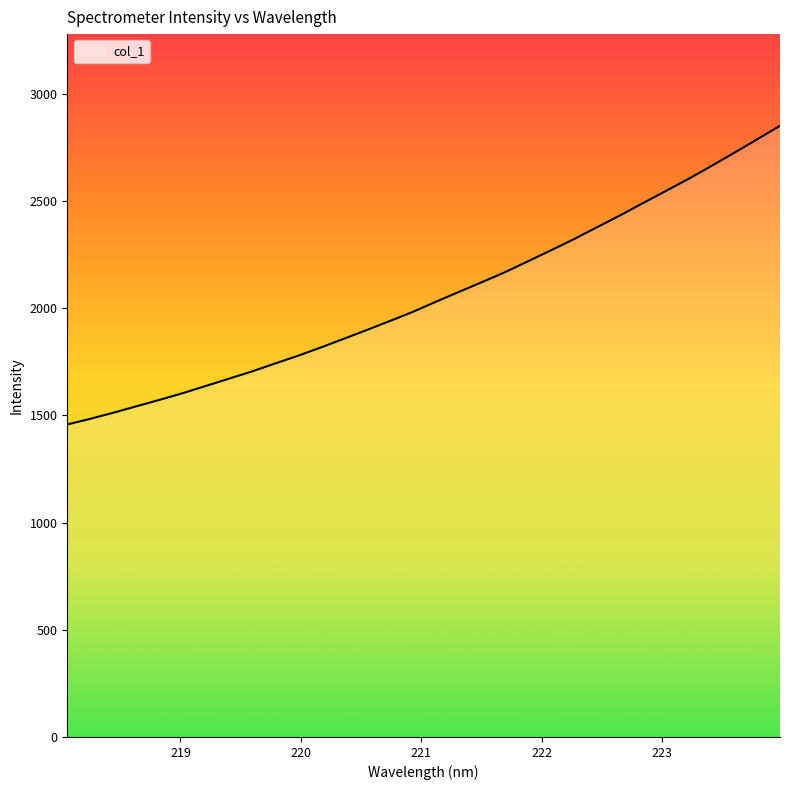

What is the difference between the maximum and minimum values?

1392.8